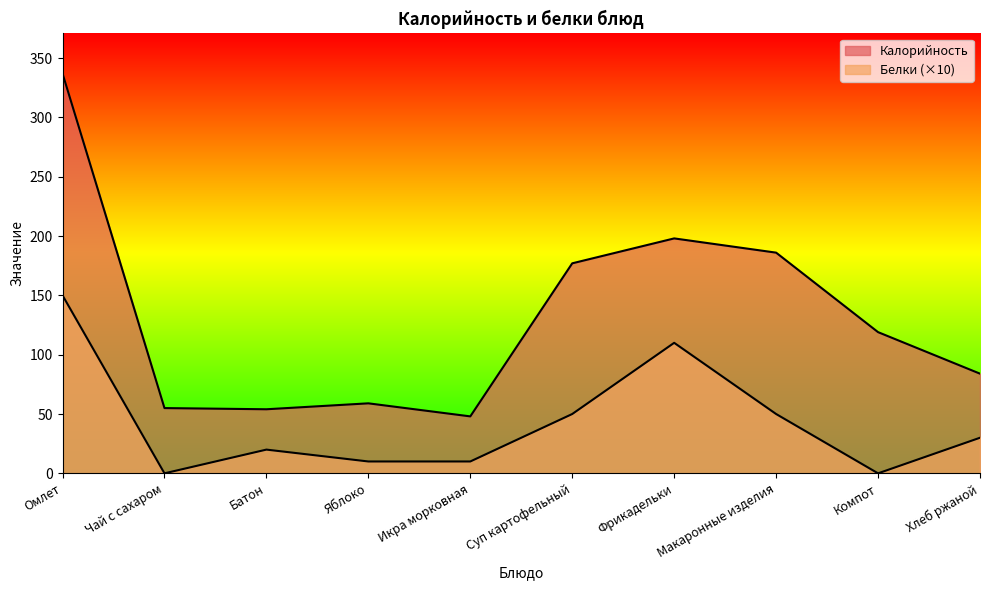

What are all the series names shown in the legend?

Калорийность, Белки